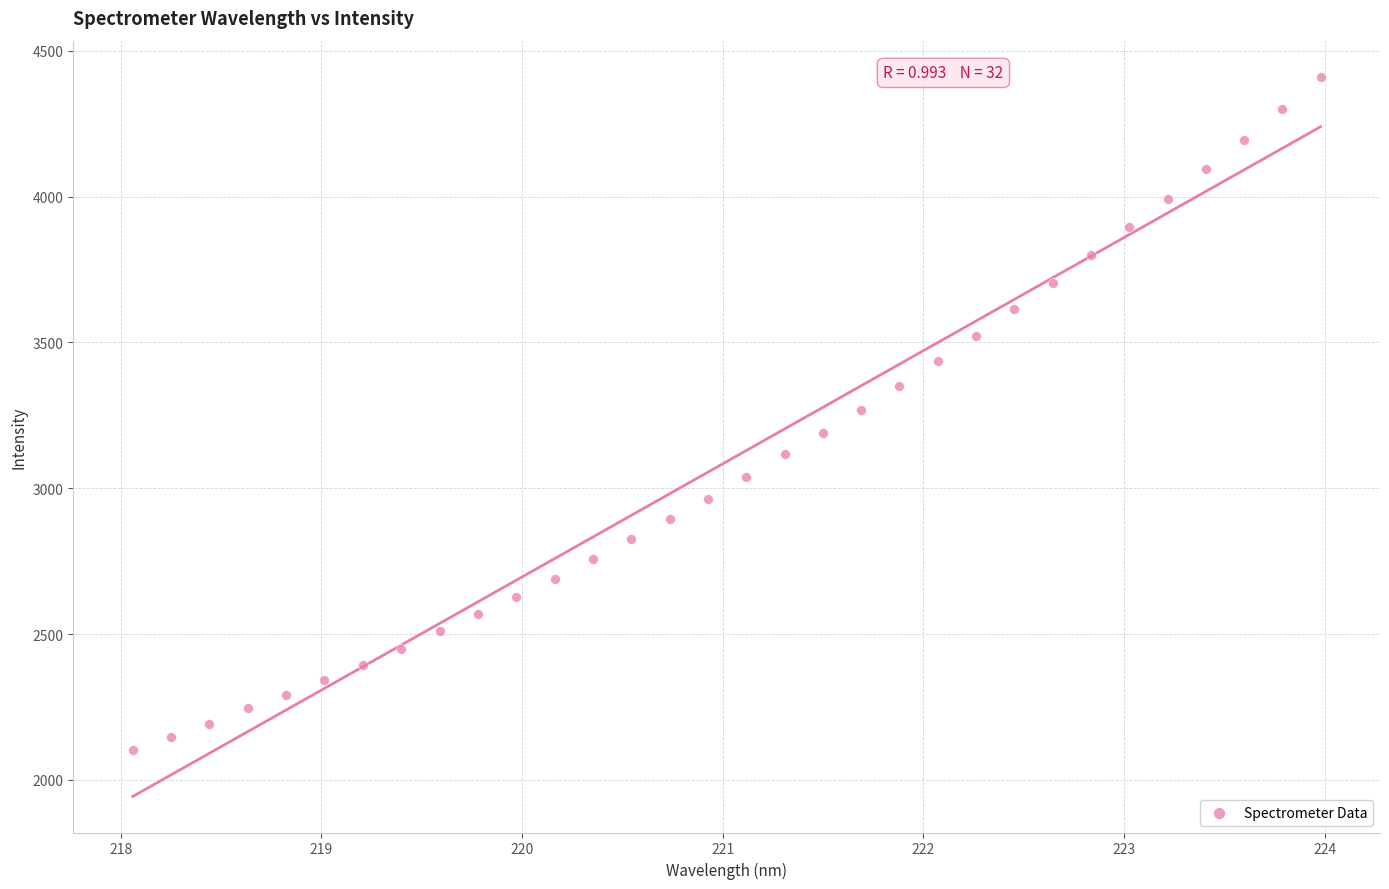

What is the range of X values (max minus min)?

5.9